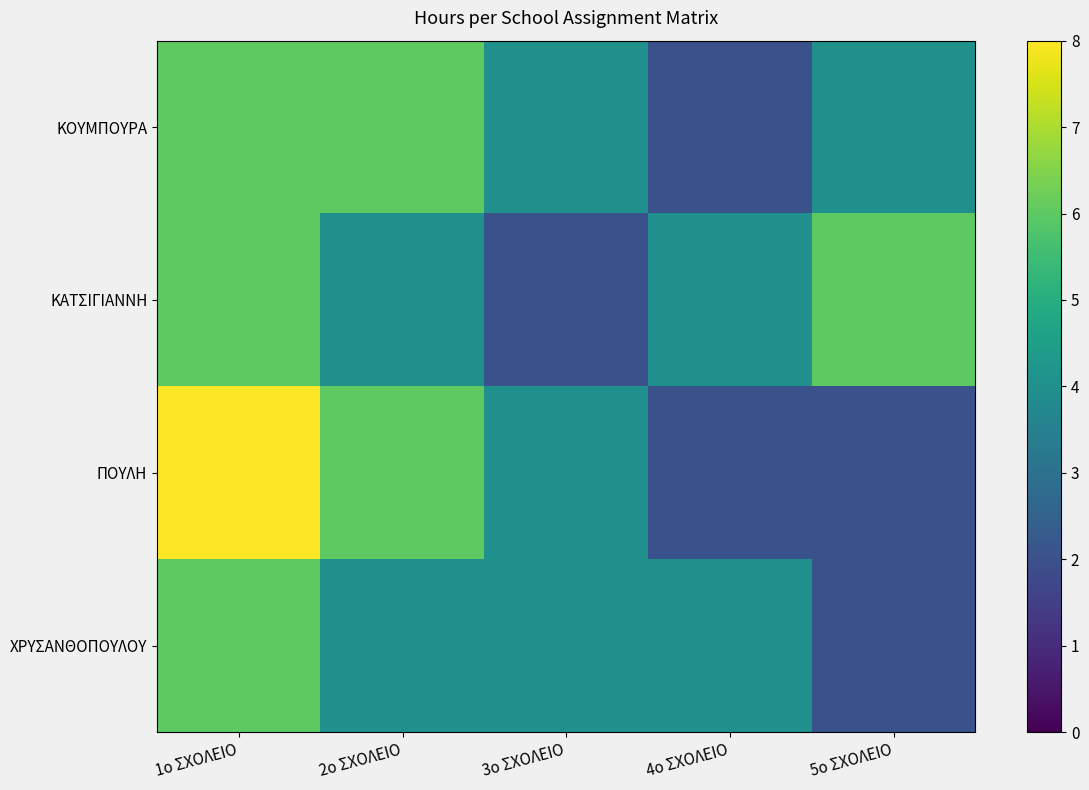

At which category is the sum across all series the highest?

1ο ΣΧΟΛΕΙΟ